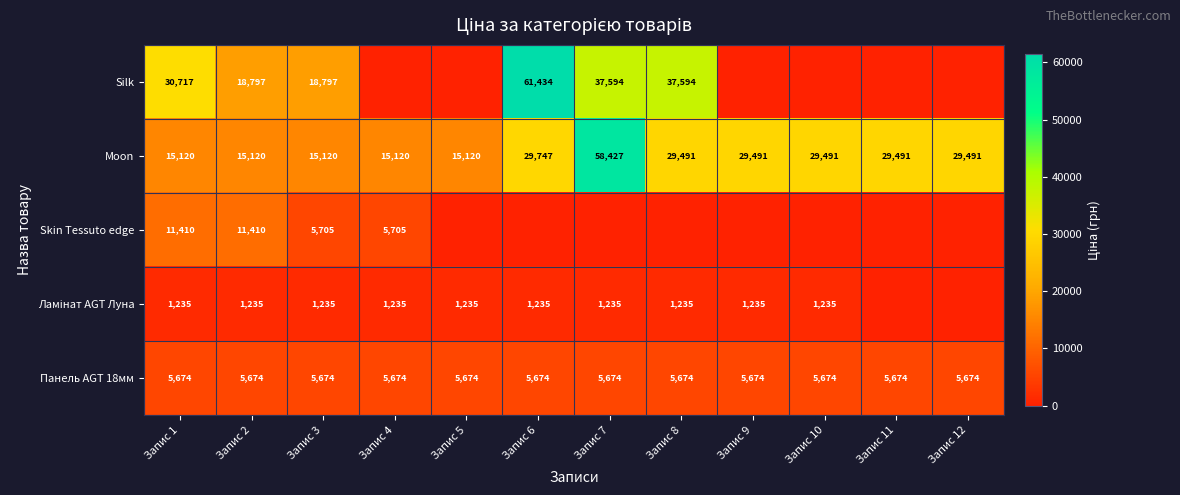

Read the Moon value at Запис 5.

15120